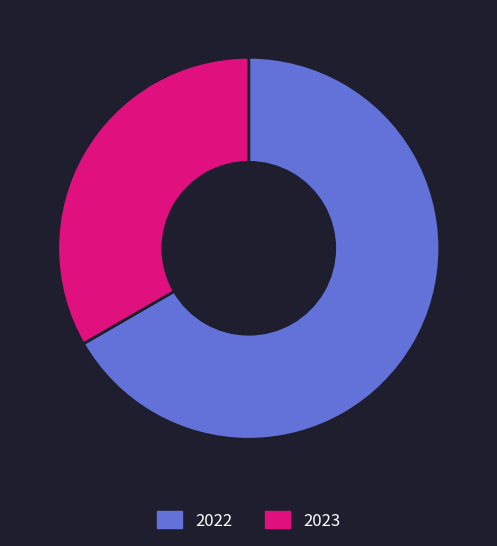

Between 2022 and 2023, which is larger?

2022